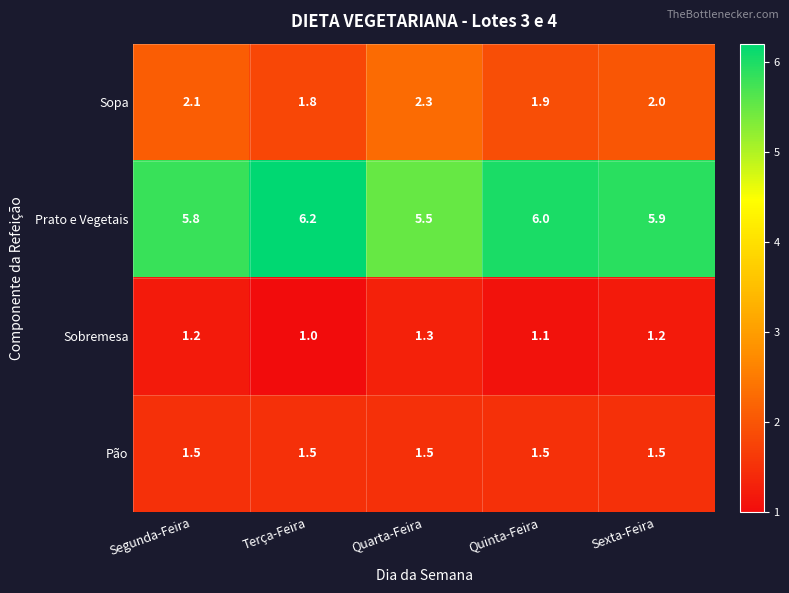

What is the minimum value shown in the chart?

1.0